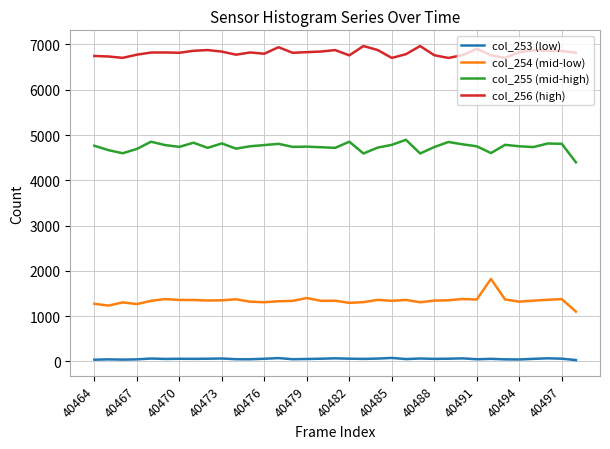

Which series has the largest total across all categories?

col_256 (high)